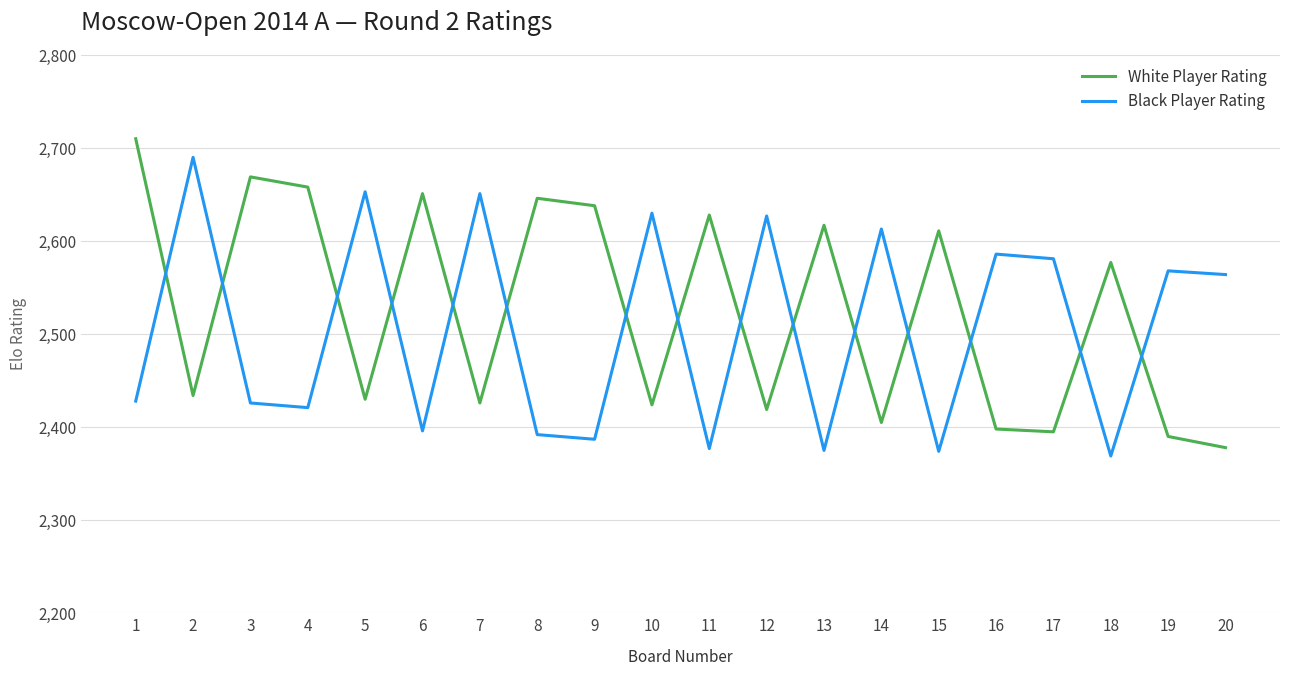

Which series has the widest spread of values?

White Player Rating